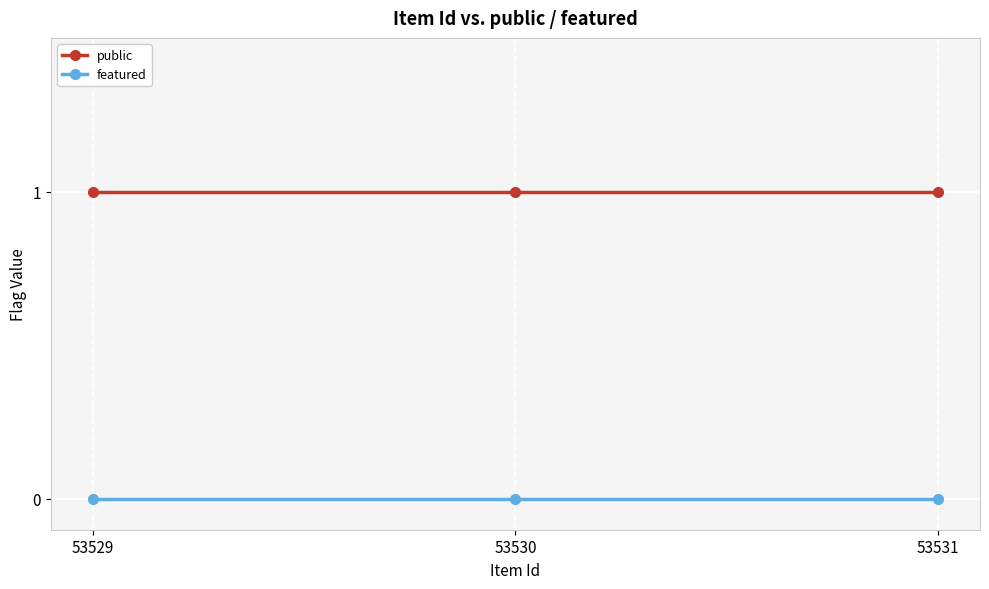

At 53530, list the series in order from smallest to largest.

featured, public